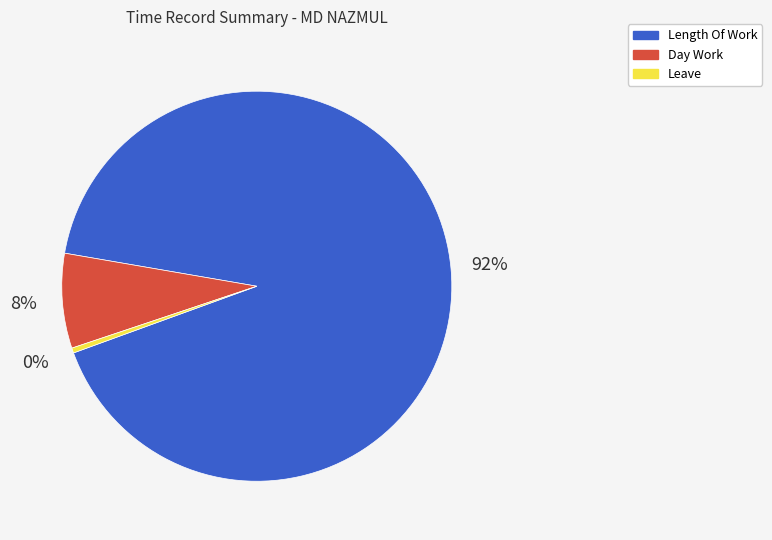

Is there any slice that represents more than half of the pie?

Yes